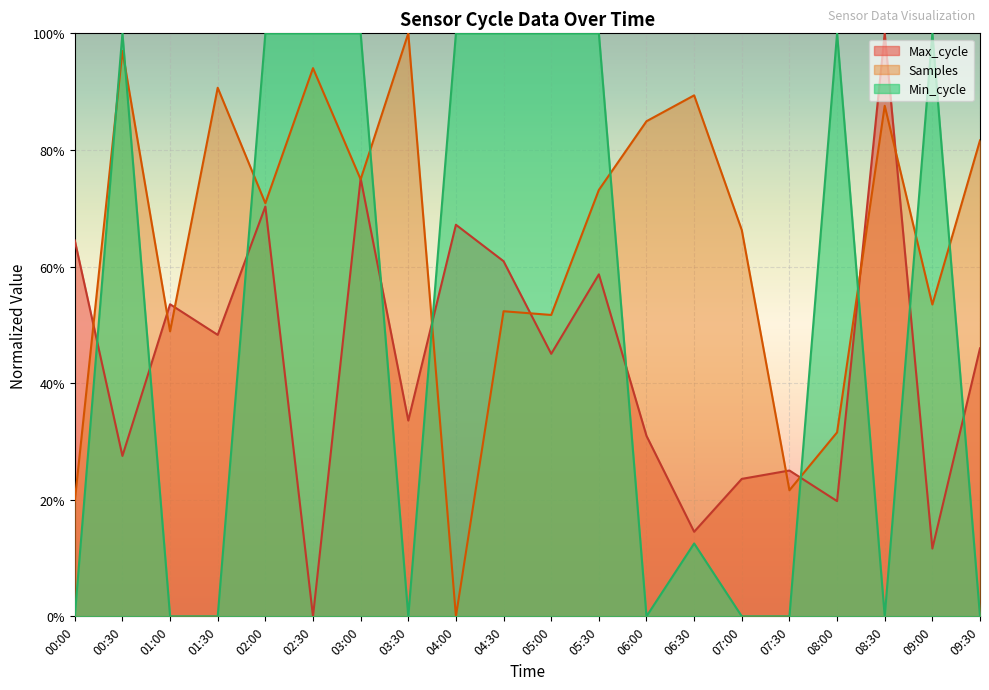

Does the chart display data point markers on the line(s)?

No